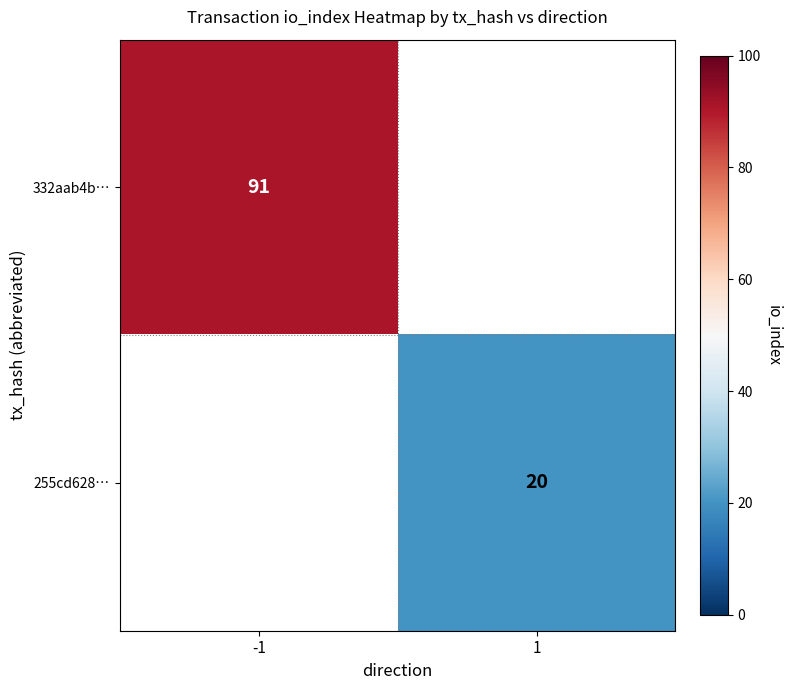

Is the value of 255cd628… at 1 greater than the value of 332aab4b… at -1?

No